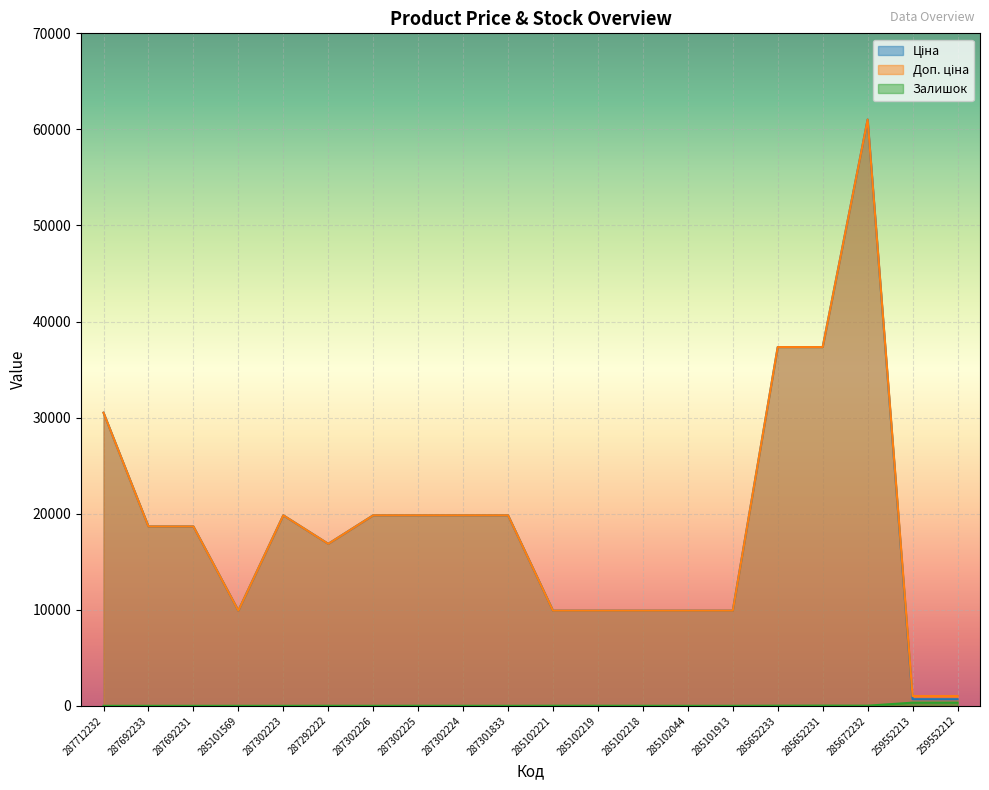

Does the chart display data point markers on the line(s)?

No